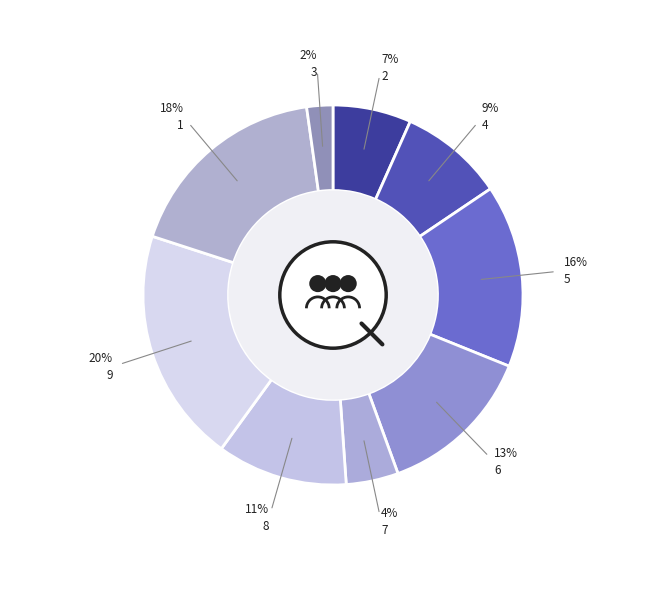

How many segments does this pie chart have?

9